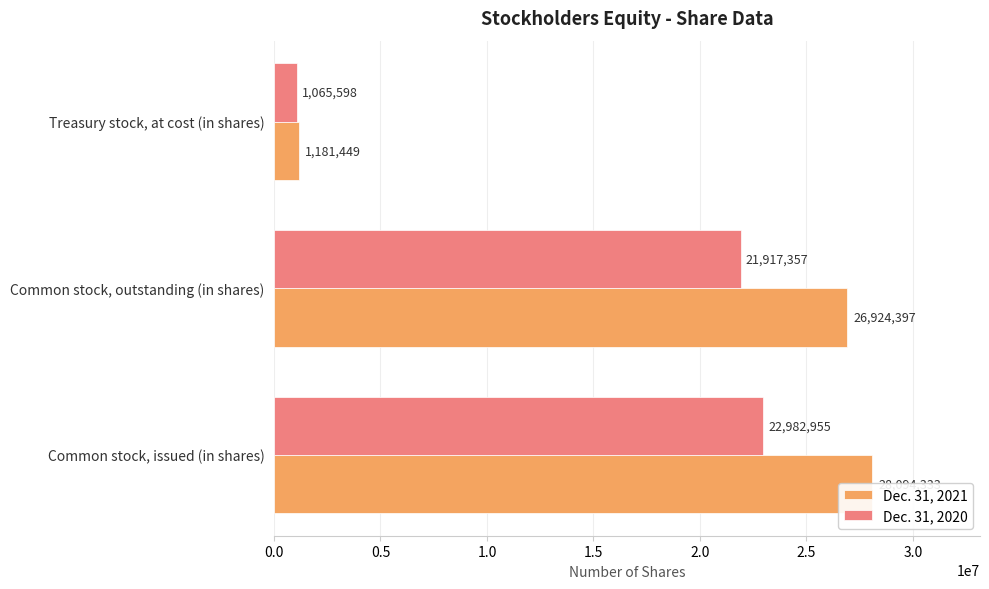

Rank the series at Common stock, outstanding (in shares) from highest to lowest value.

Dec. 31, 2021, Dec. 31, 2020